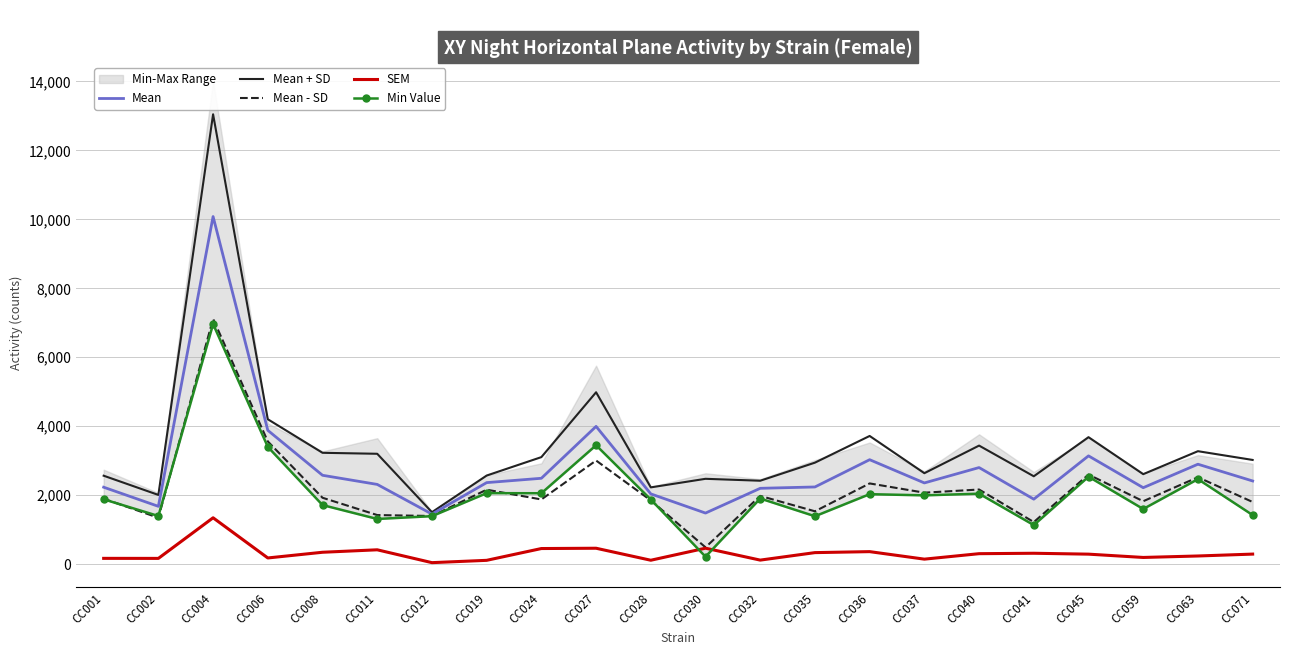

Between CC008 and CC035, which is larger?

CC008